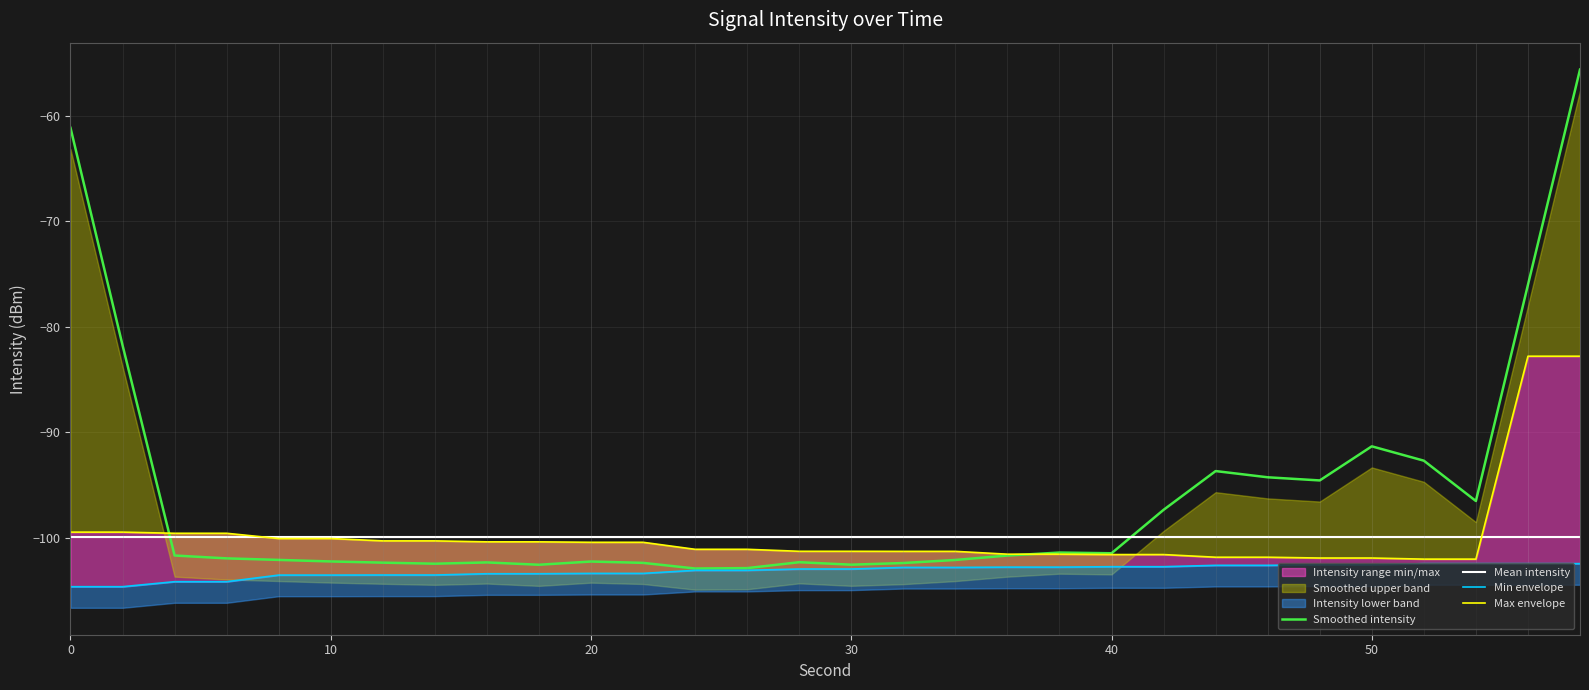

True or false: intensity_max has a value of -164.4 at 18.

False